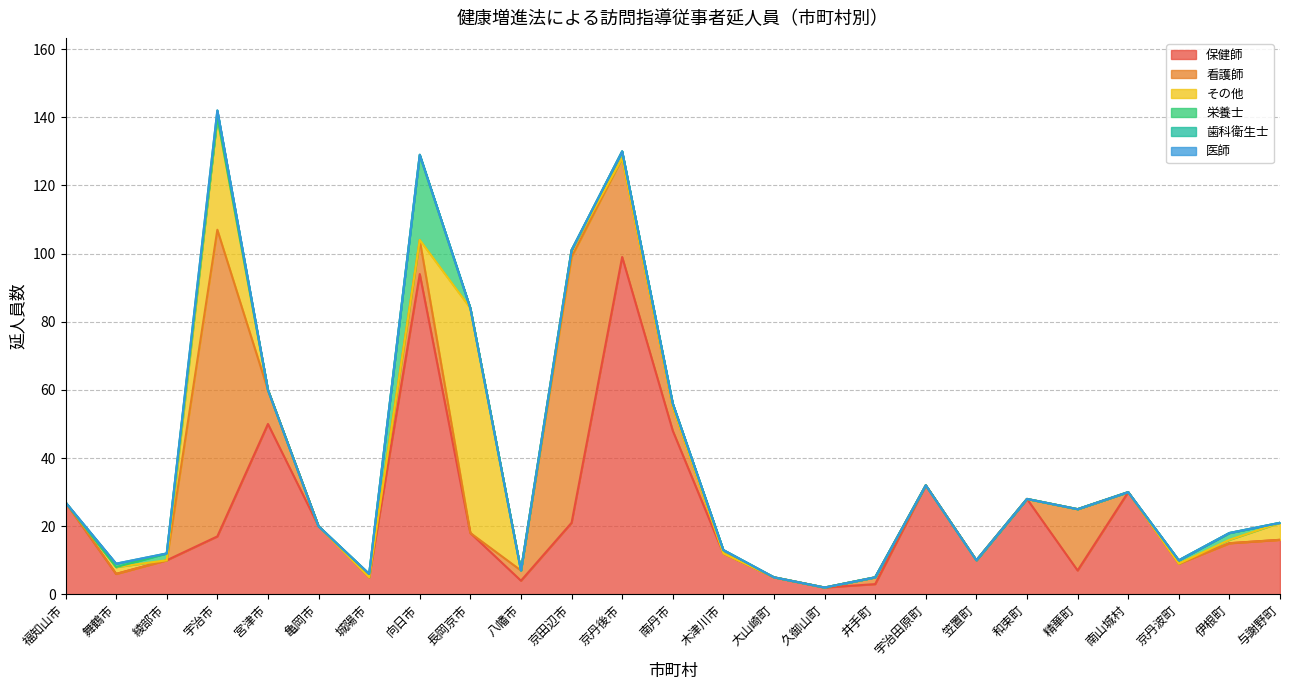

True or false: 栄養士 has more than 2 points higher than both neighbors.

True